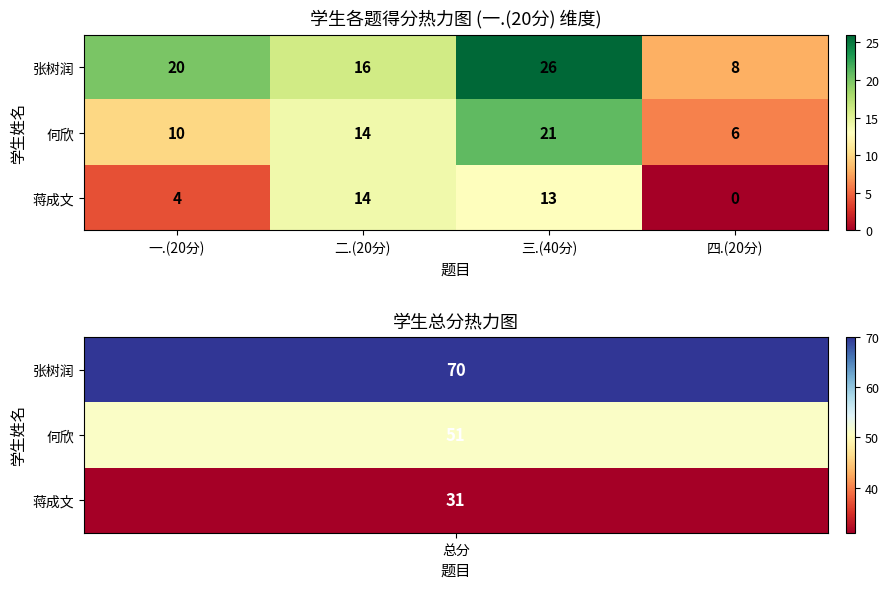

Rank the categories by 张树润 value from lowest to highest.

四.(20分), 二.(20分), 一.(20分), 三.(40分)